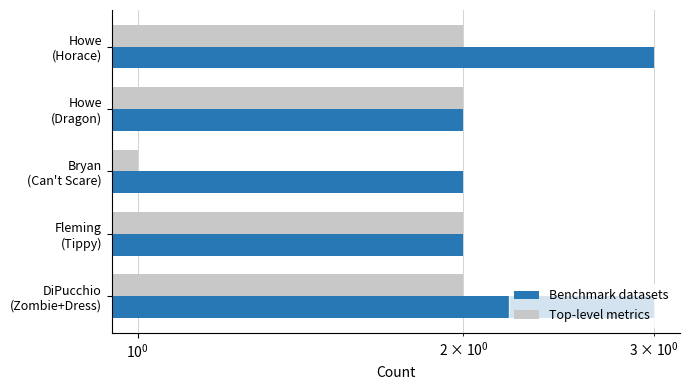

Reading left to right, transcribe all the data shown in this chart.

Benchmark datasets: 3	2	2	2	3
Top-level metrics: 2	2	1	2	2